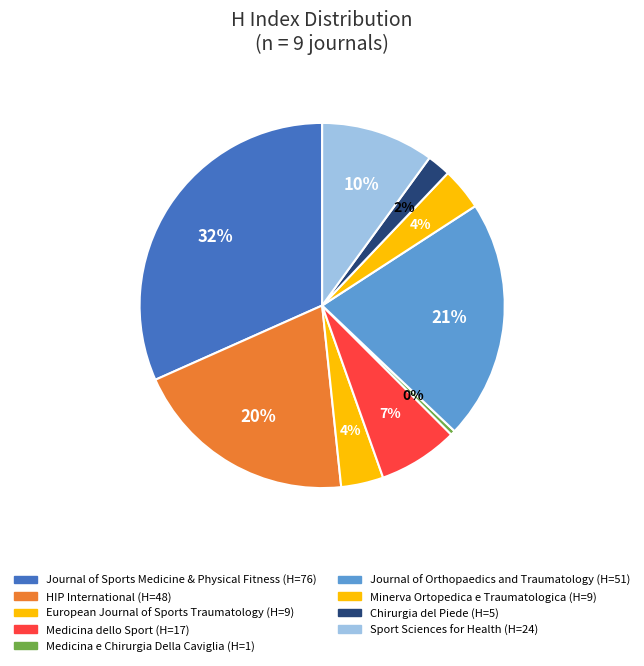

How many segments does this pie chart have?

9